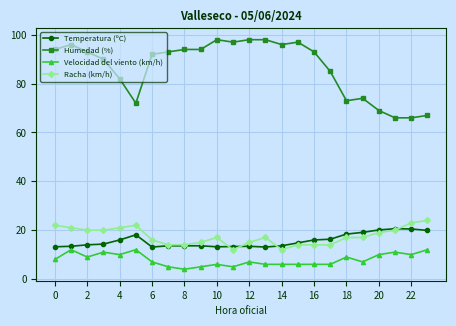

At how many categories does at least one series exceed 54?

24